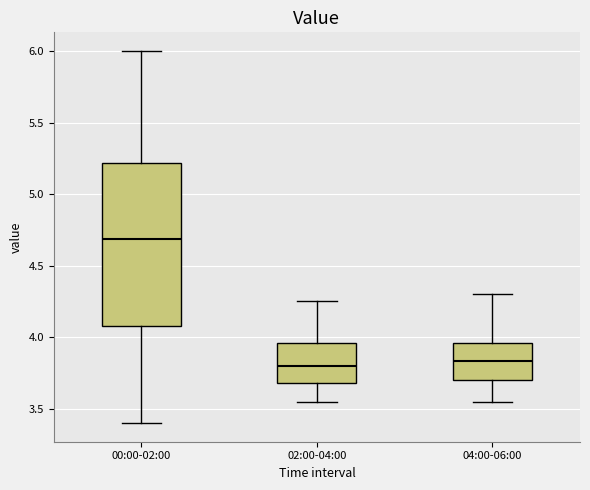

Reading left to right, transcribe this box plot: for each box, give where its median line is, the range the box spans, and where its two whiskers end, as read against the y-axis. The values are not printed on the chart, so give them approximately, as read against the axis.

00:00-02:00: median 4.70, box 4.10 to 5.20, whiskers 3.40 to 6.00
02:00-04:00: median 3.80, box 3.70 to 3.95, whiskers 3.55 to 4.25
04:00-06:00: median 3.85, box 3.70 to 3.95, whiskers 3.55 to 4.30